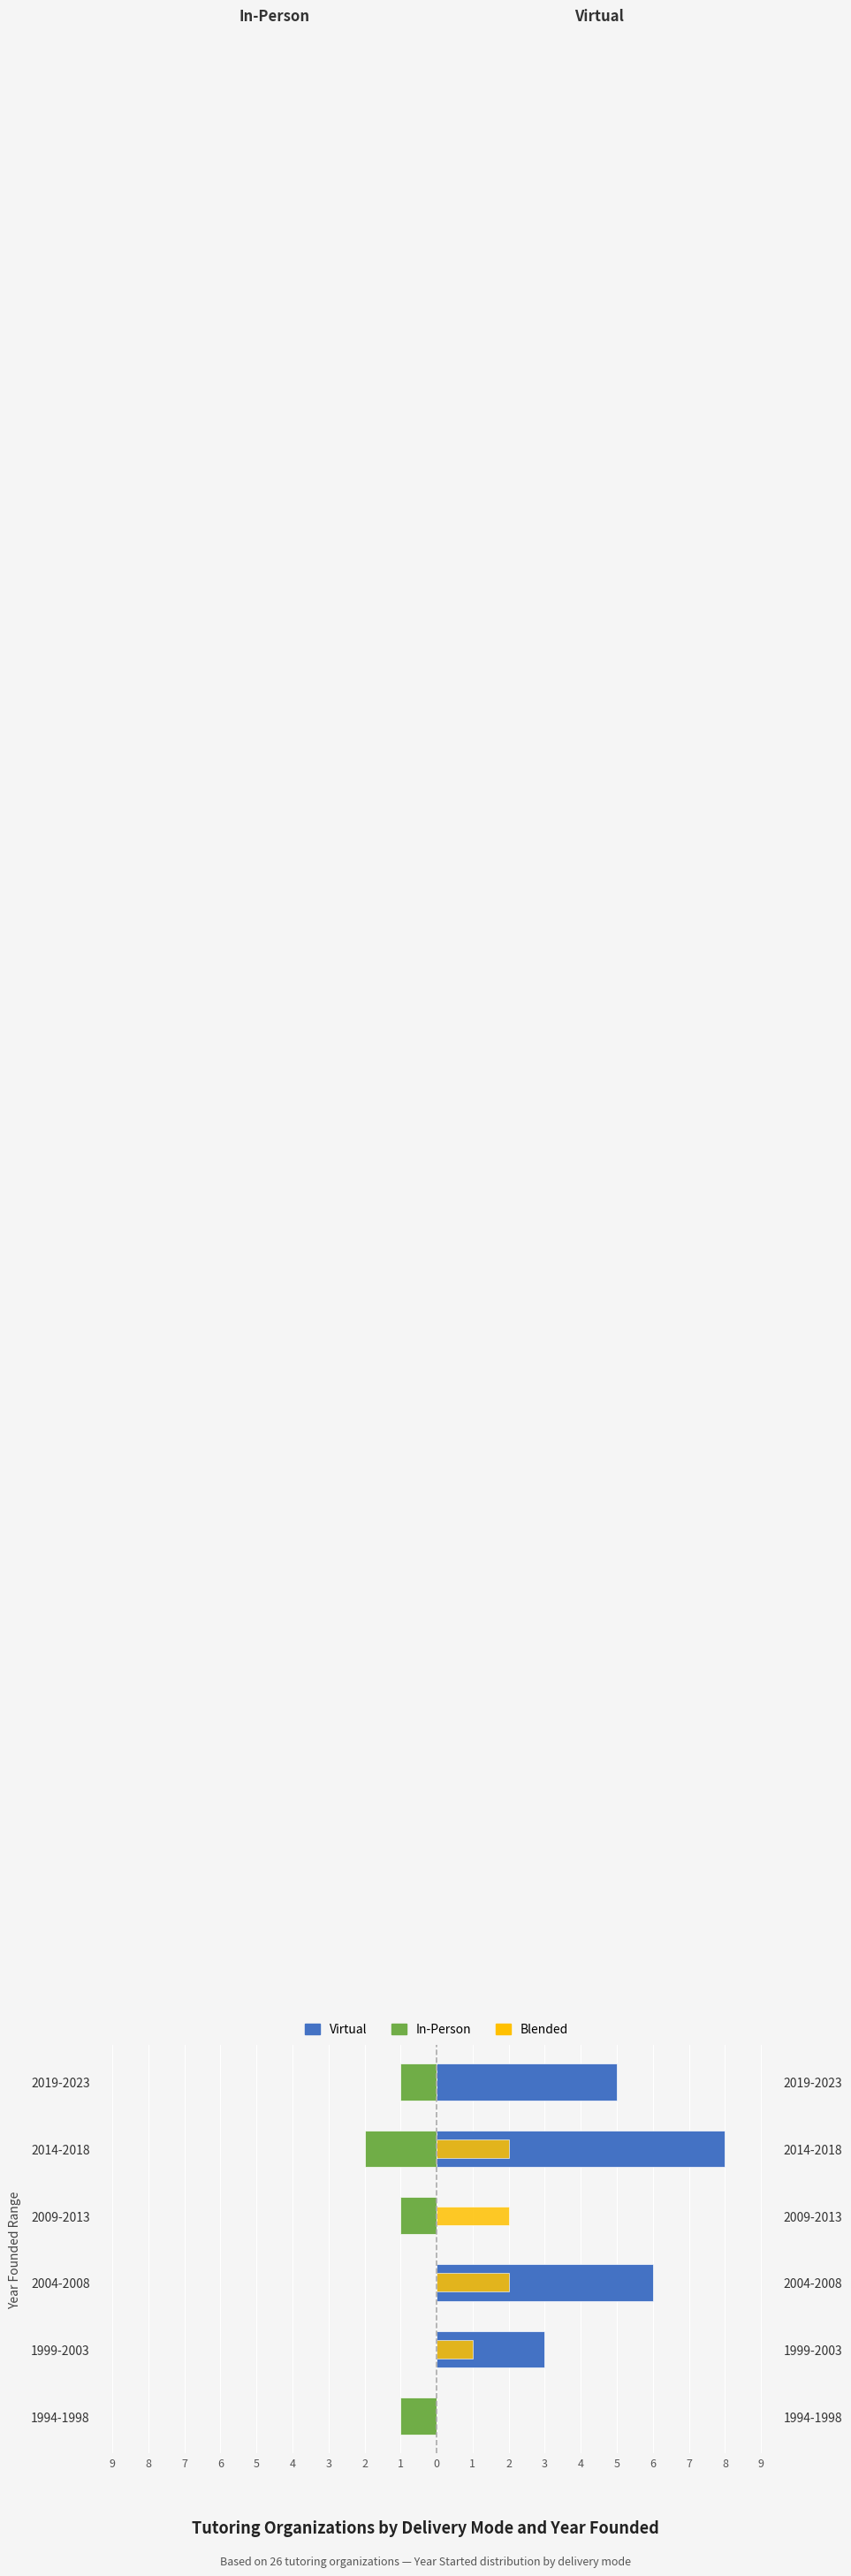

What is the total value across all series at 2009-2013?

1